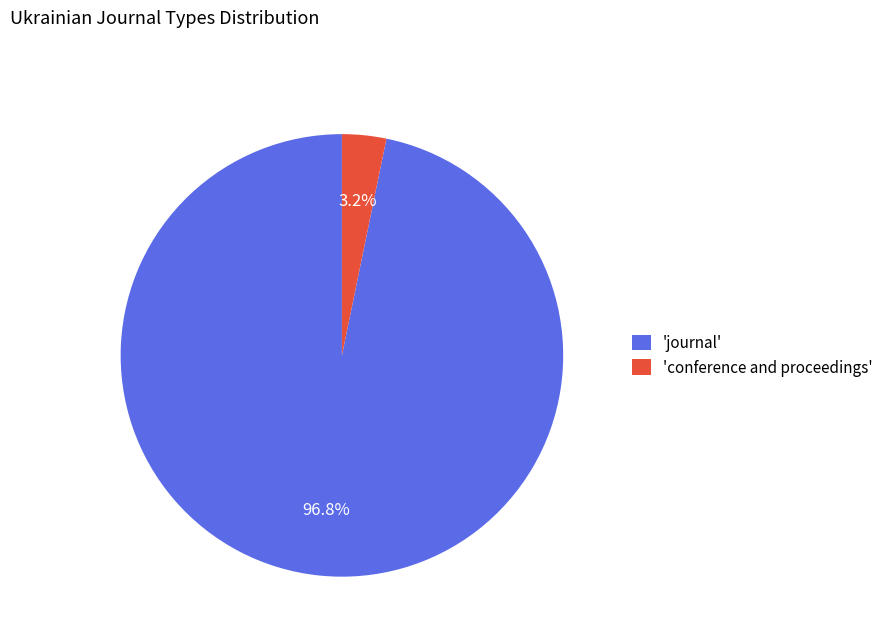

Which has a higher value, 'conference and proceedings' or 'journal'?

'journal'